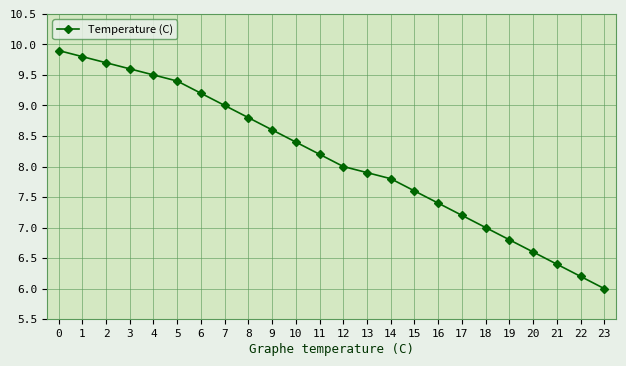

What is the change in value from 6 to 19?

-2.4